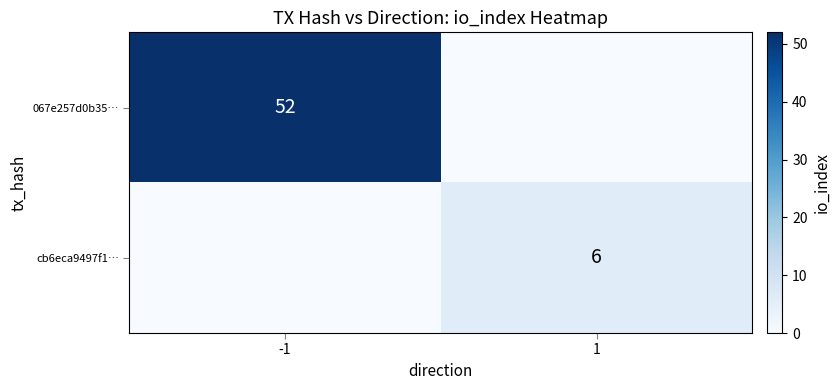

The cb6eca9497f1… series shows 6 at 1. True or false?

True